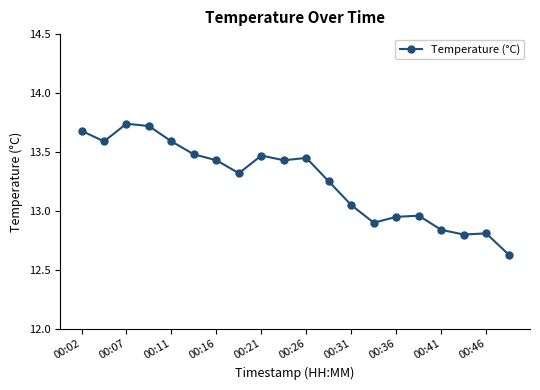

What is the average value?

13.3